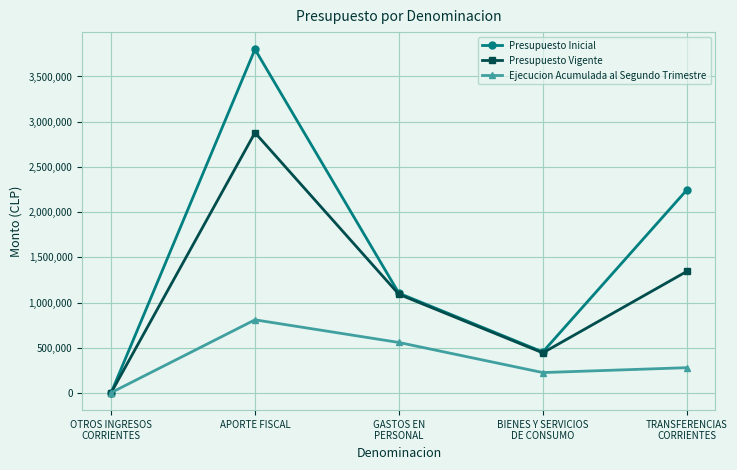

Is it true that Ejecucion Acumulada al Segundo Trimestre equals 1342361 at APORTE FISCAL?

False